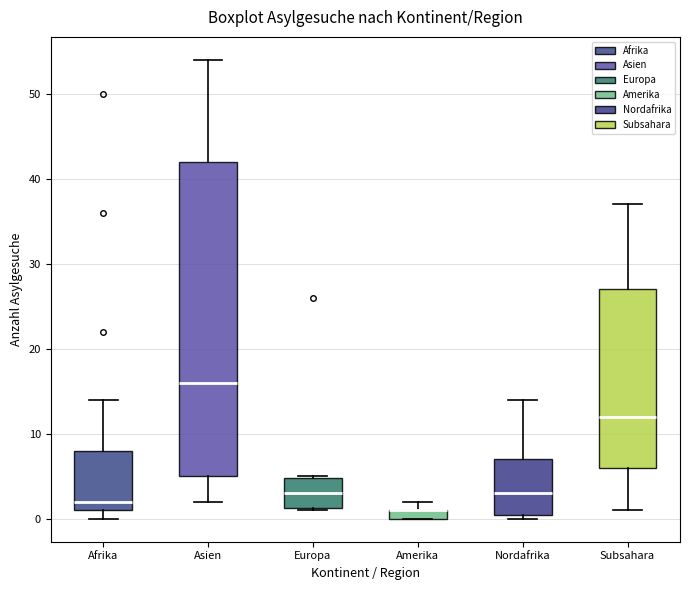

Which box is the tallest, from its lower edge to its upper edge?

Asien